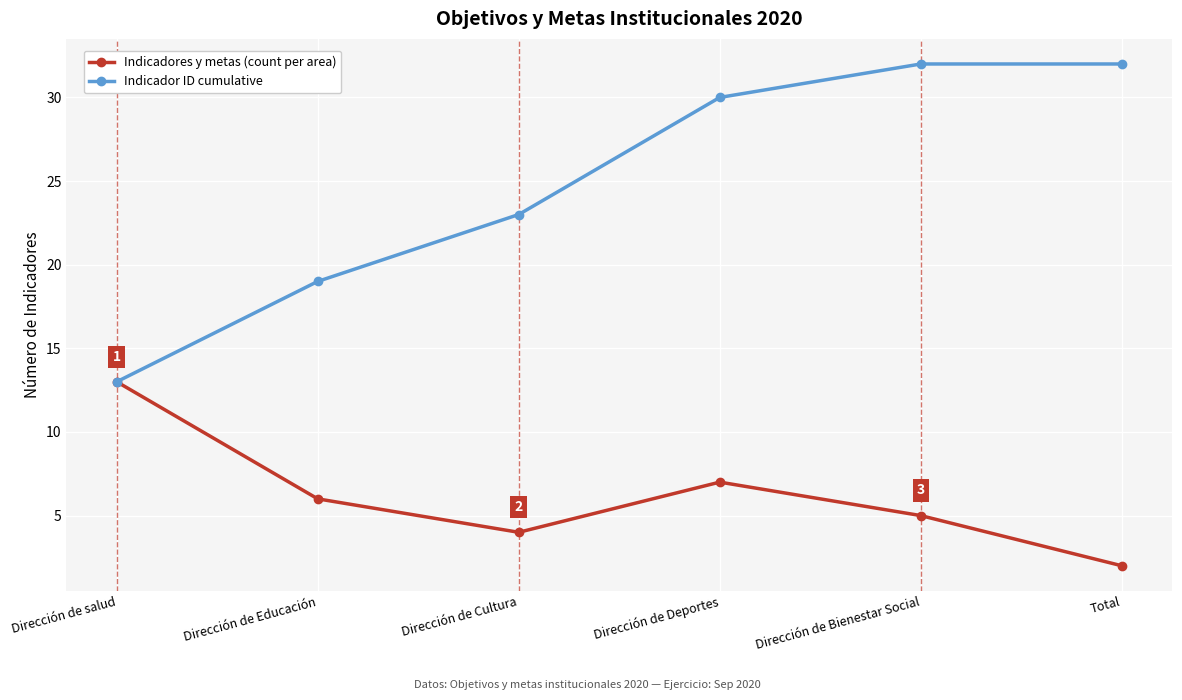

What is the label of the 1st point from the right?

Total